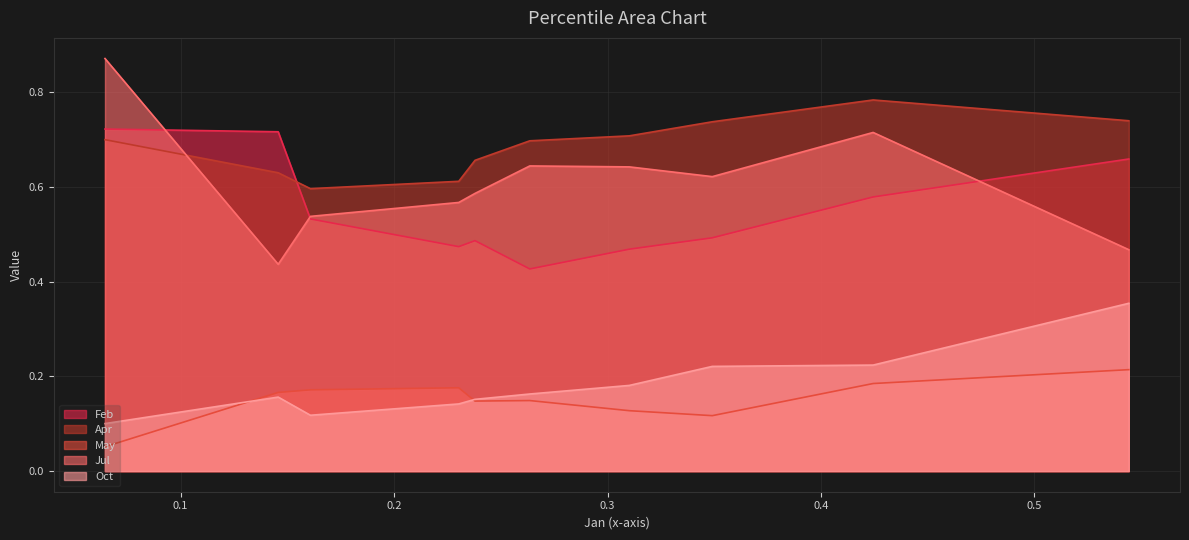

How many times do Apr and Feb cross each other?

1